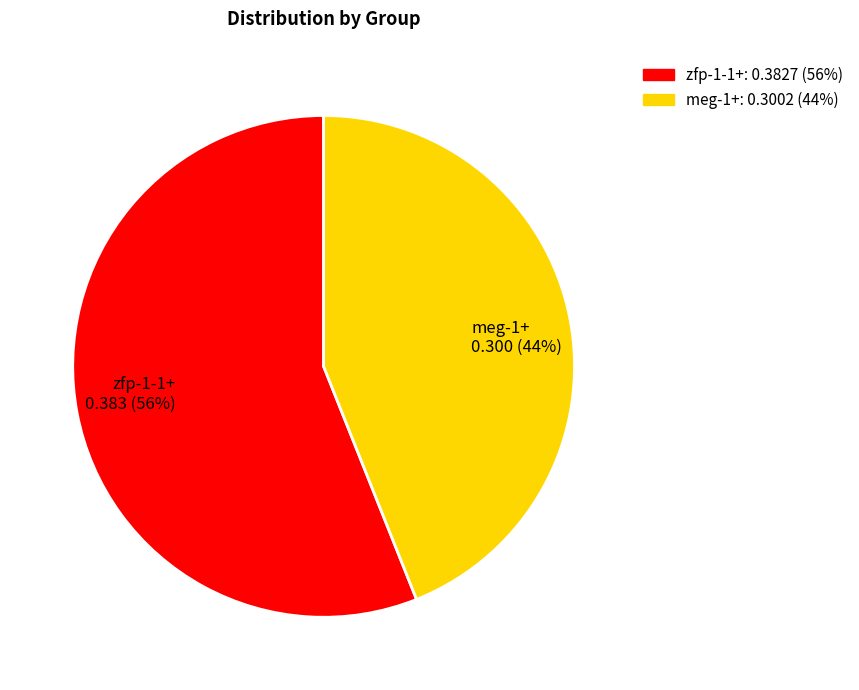

Which category has the smallest portion of the pie?

meg-1+